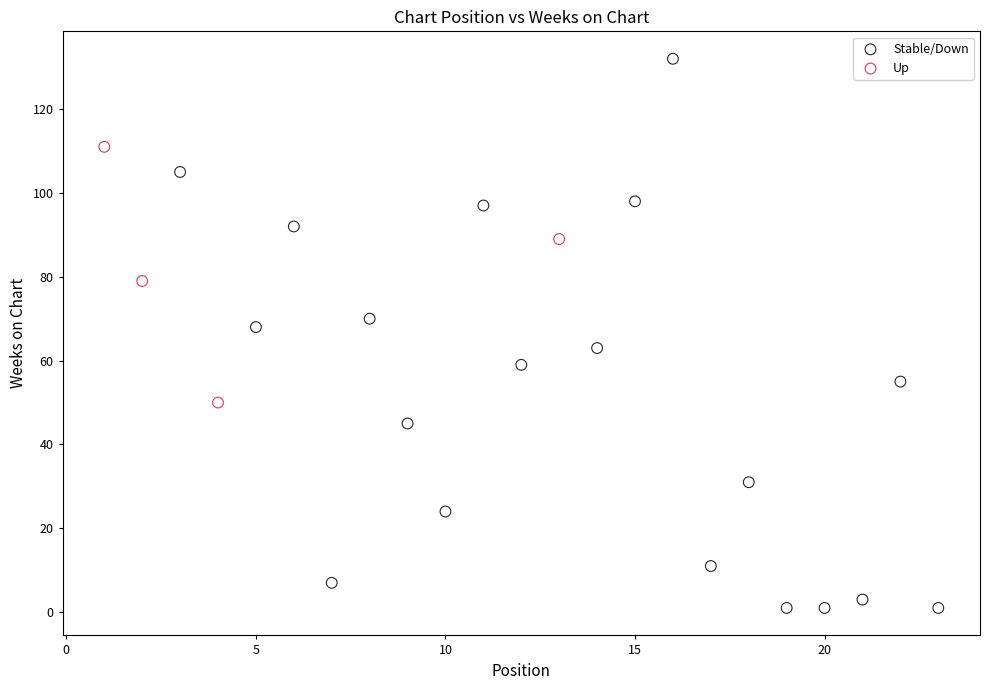

Which series has the largest Y range (max minus min)?

Stable/Down